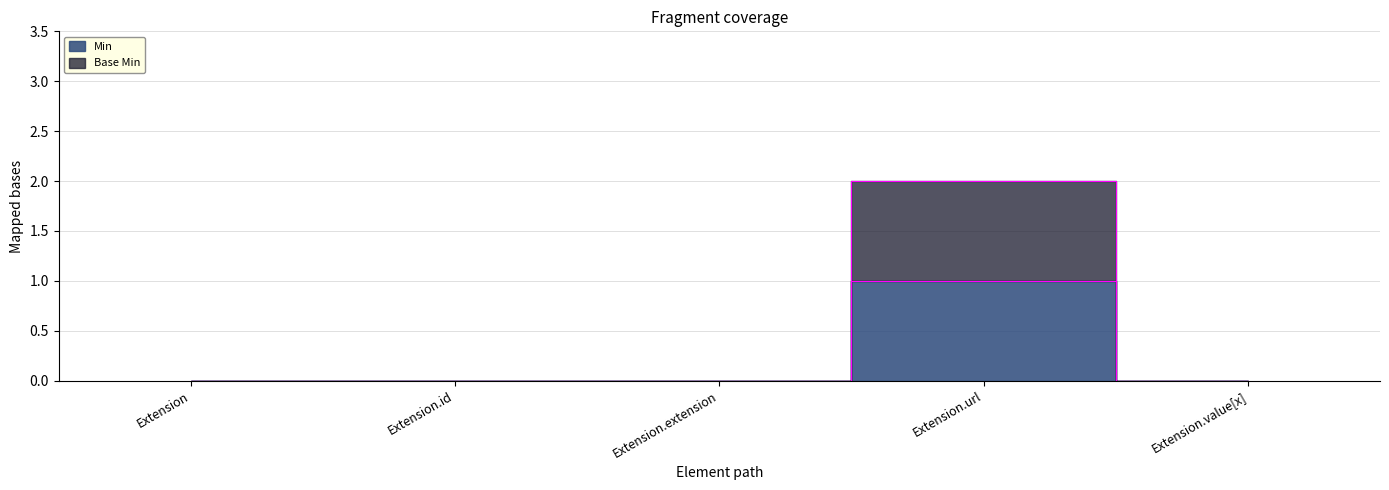

The value of Min at Extension.extension is 1. True or false?

False